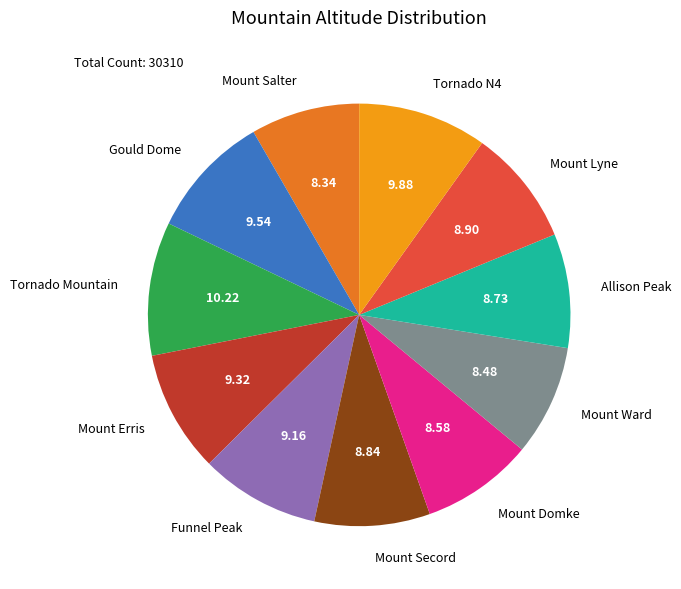

Does Gould Dome account for over 50% of the chart?

No